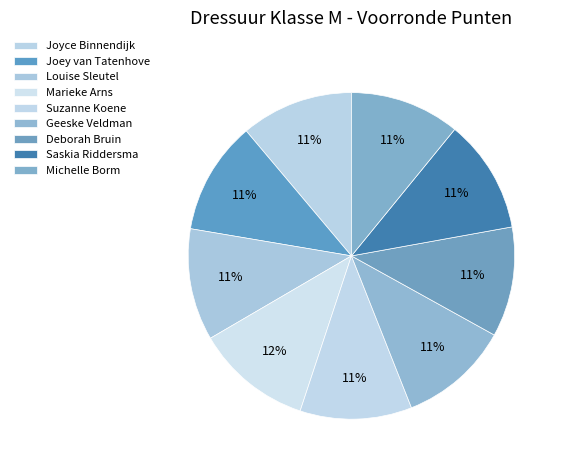

How many slices are in this pie chart?

9